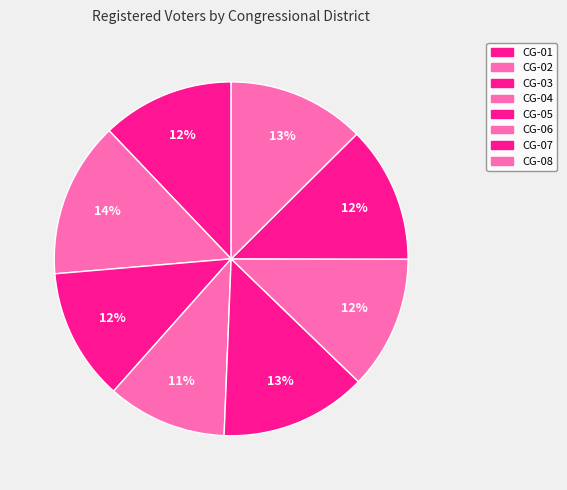

To the nearest percent, what portion does CG-02 represent?

14%